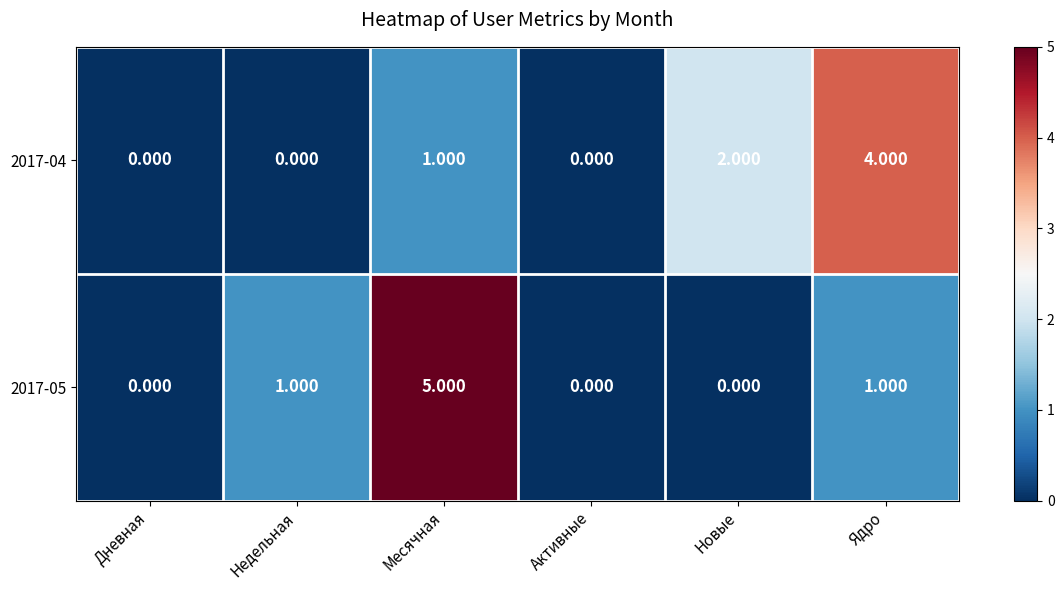

At which label is 2017-04 closest to 2?

Новые